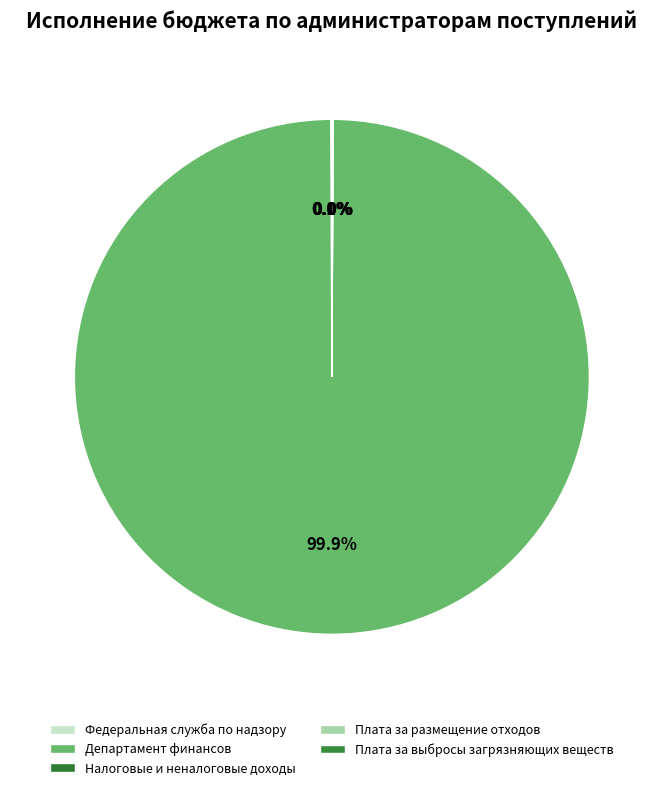

True or false: Плата за размещение отходов accounts for 1% of the total.

False